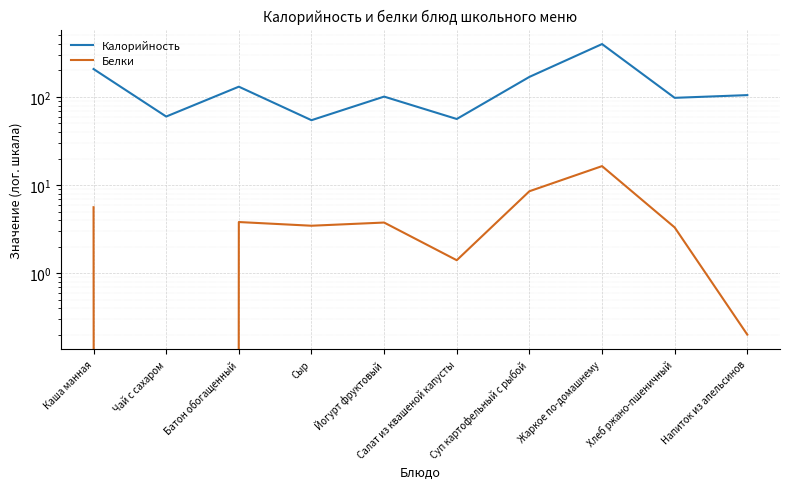

What is the sum of the Белки values at Каша манная and Чай с сахаром?

5.6